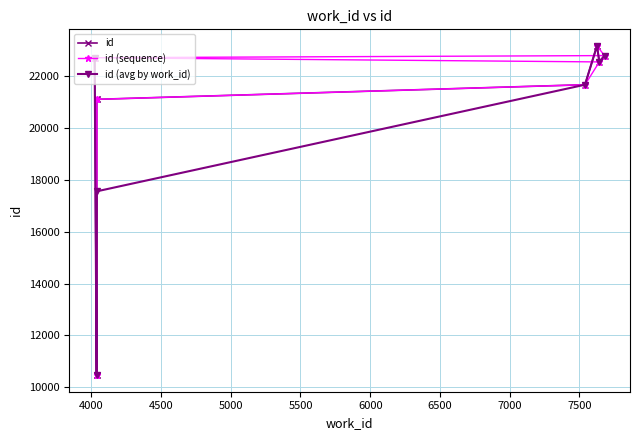

Count the number of values greater than 22543.

4